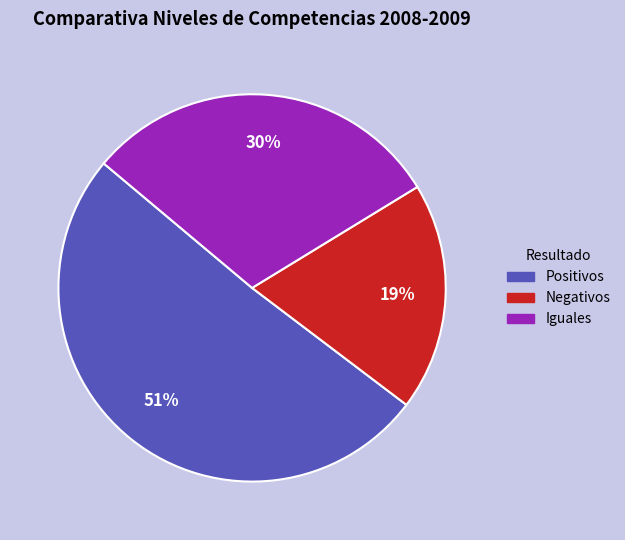

Count the number of slices in the pie.

3